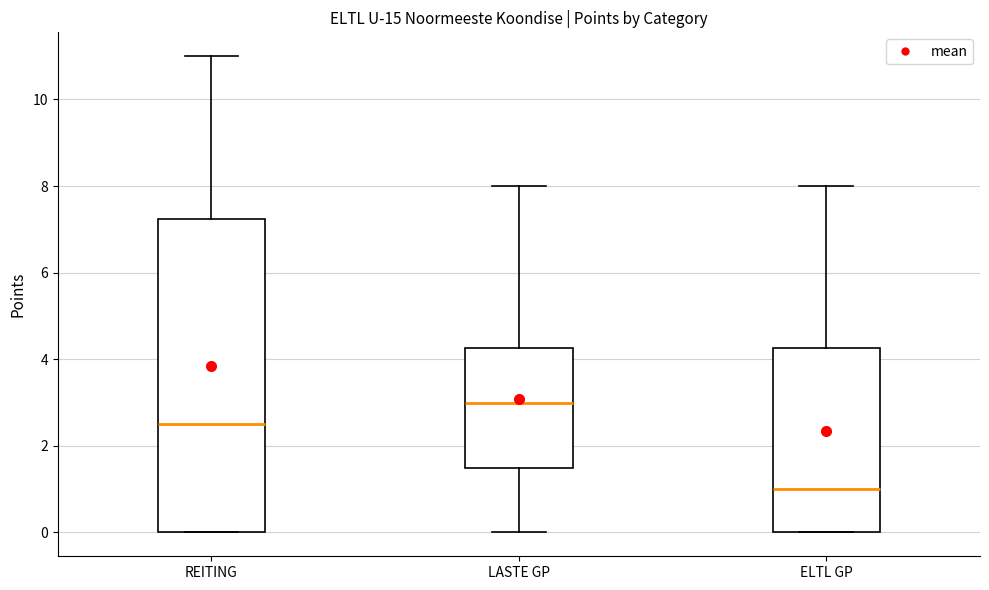

Reading left to right, read every box against the y-axis: the position of its median line, the range the box covers, and the ends of its whiskers. The values are not printed on the chart, so give them approximately, as read against the axis.

REITING: median 2.6, box 0.0 to 7.2, whiskers 0.0 to 11.0
LASTE GP: median 3.0, box 1.6 to 4.2, whiskers 0.0 to 8.0
ELTL GP: median 1.0, box 0.0 to 4.2, whiskers 0.0 to 8.0